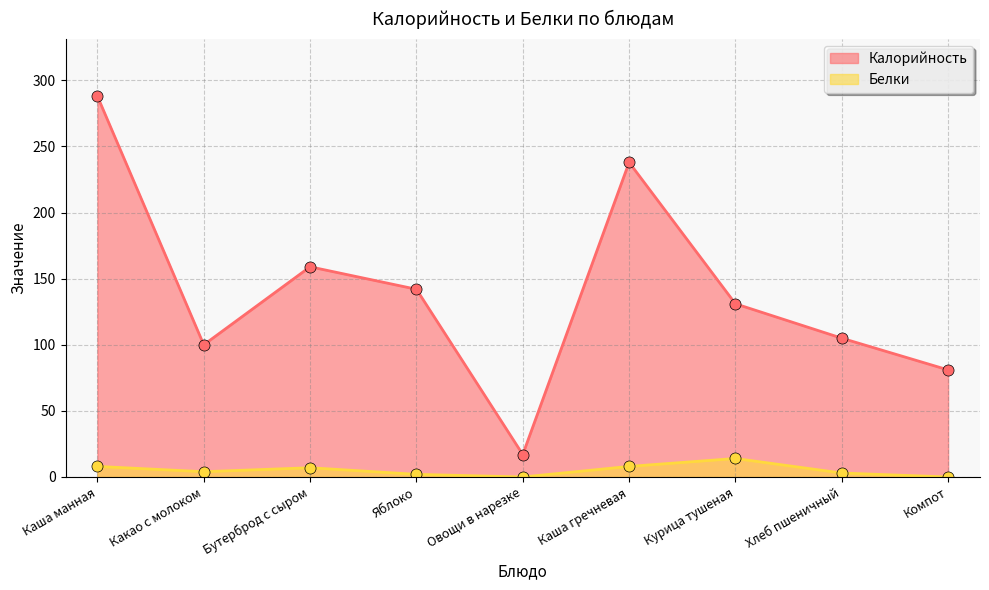

Reading left to right, what are all the values shown in this chart?

Калорийность: Каша манная=288	Какао с молоком=100	Бутерброд с сыром=159	Яблоко=142	Овощи в нарезке=17	Каша гречневая=238	Курица тушеная=131	Хлеб пшеничный=105	Компот=81
Белки: Каша манная=8	Какао с молоком=4	Бутерброд с сыром=7	Яблоко=2	Овощи в нарезке=0	Каша гречневая=8	Курица тушеная=14	Хлеб пшеничный=3	Компот=0